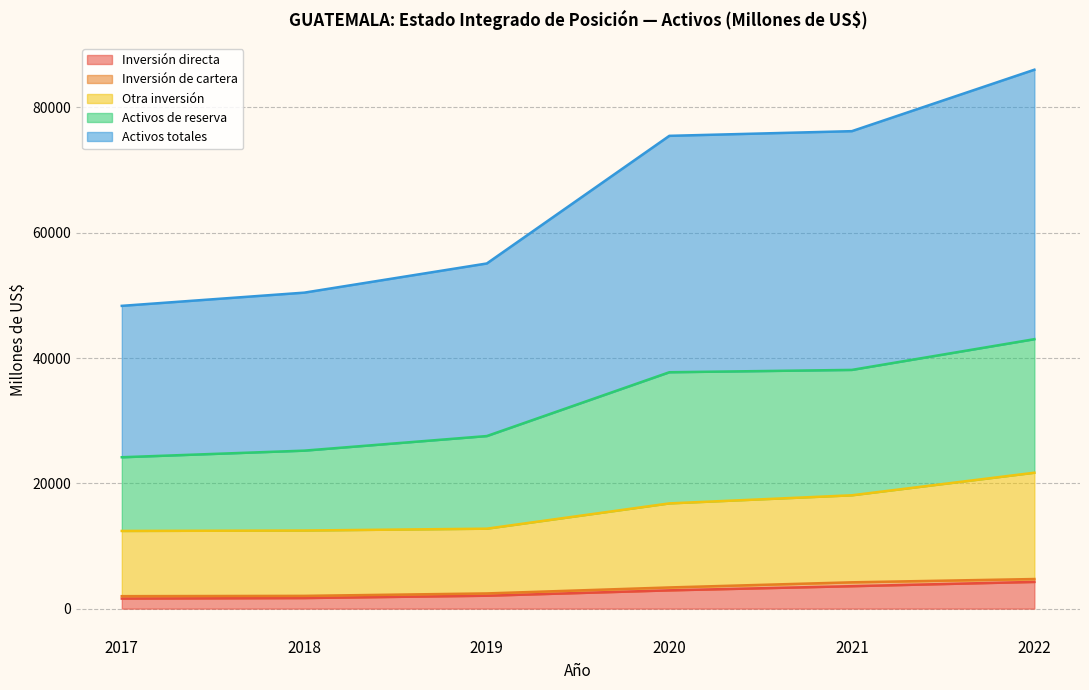

Count the number of categories in the chart.

6